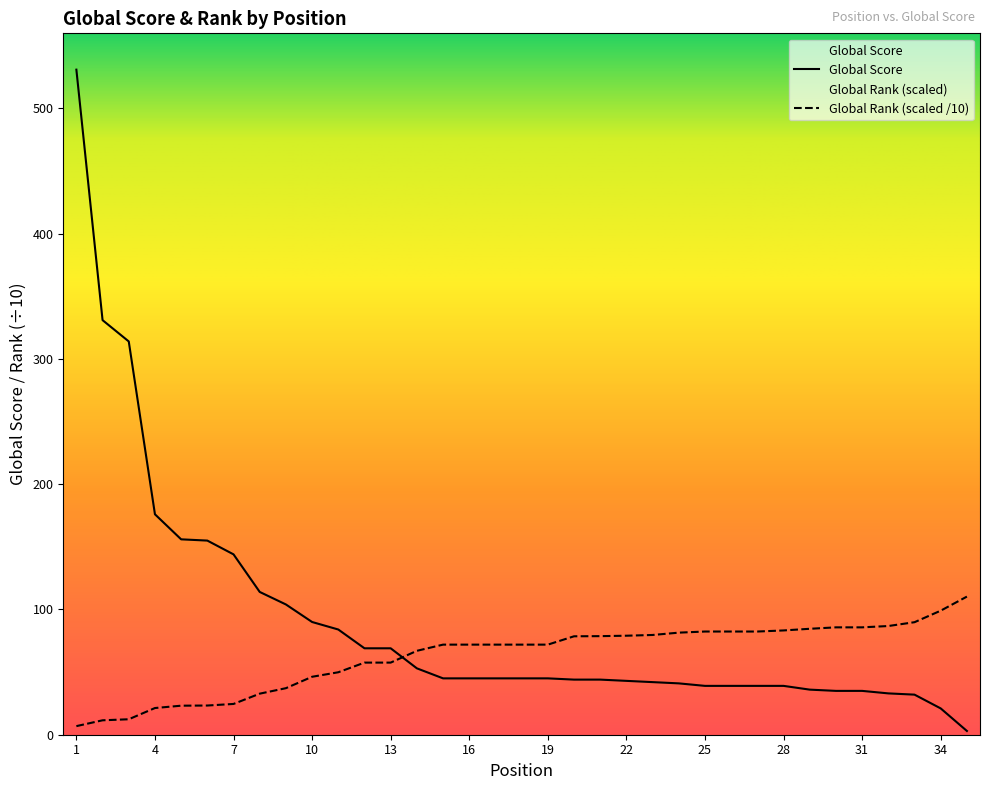

After their last crossing, which series has the higher values: Global Rank (scaled) or Global Score?

Global Rank (scaled)